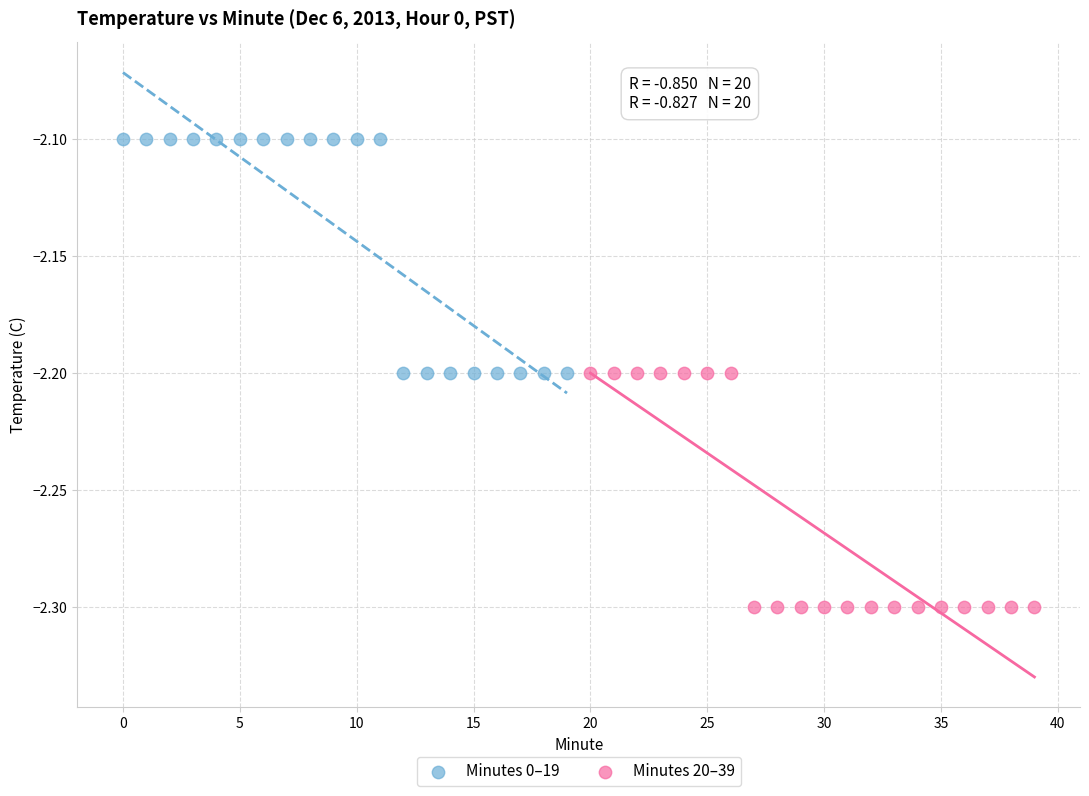

Which series reaches the minimum Y coordinate?

Minutes 20–39